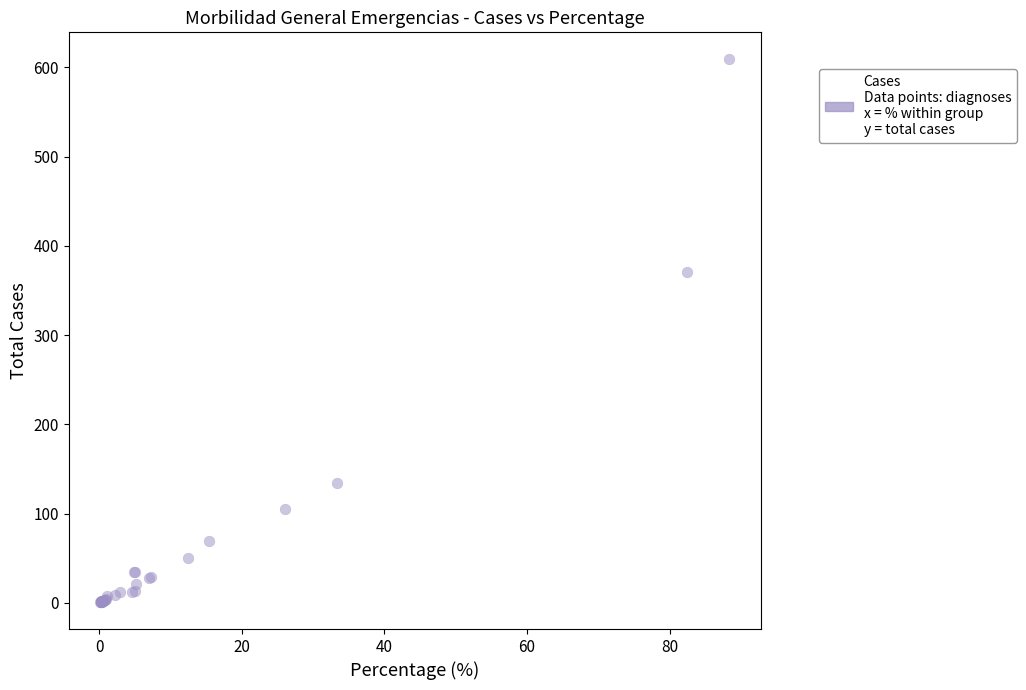

What Y value in the scatter plot is closest to 305?

371